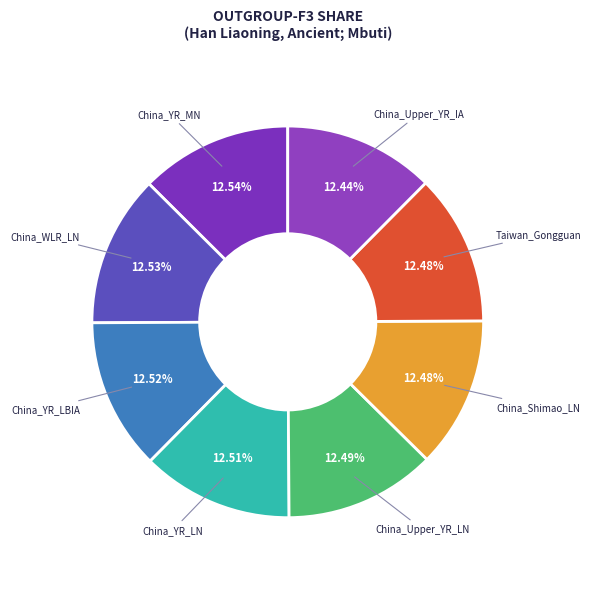

How many segments does this pie chart have?

8